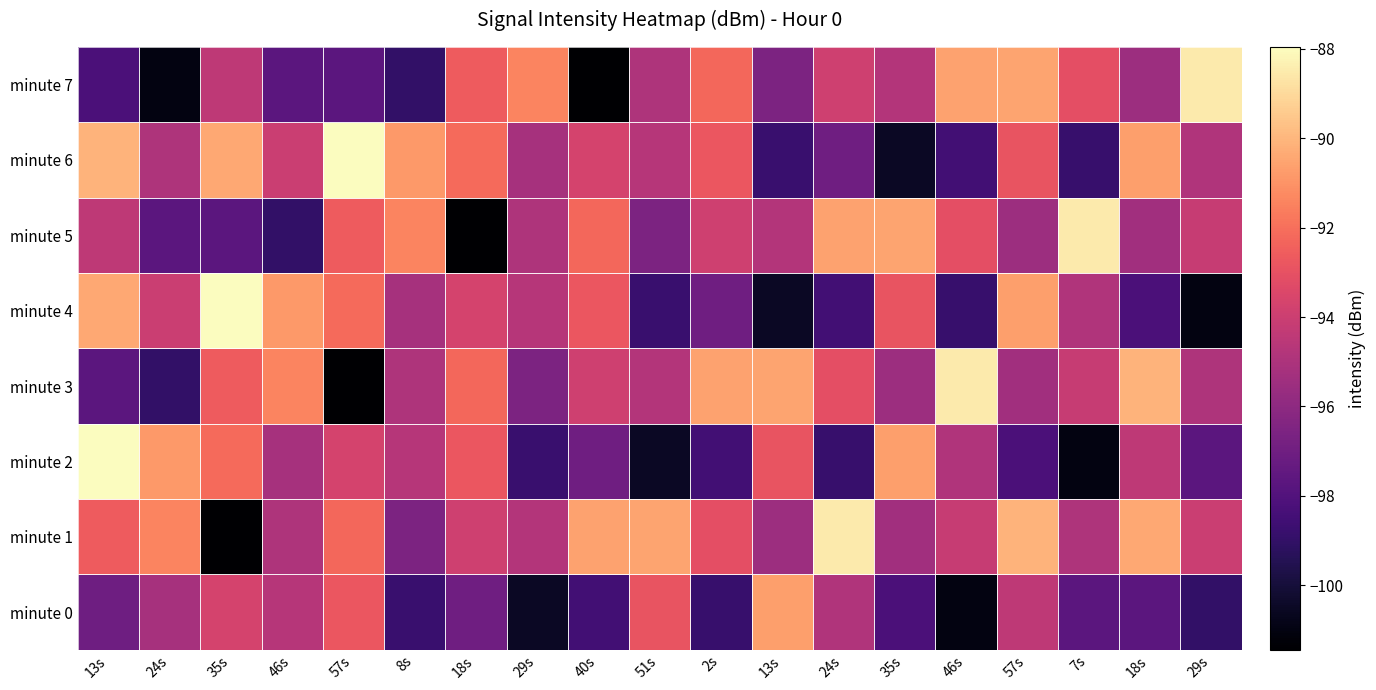

Reading left to right, transcribe all the data shown in this chart.

minute 0: 13s=-97.0	24s=-95.2	35s=-93.7	46s=-94.7	57s=-92.8	8s=-98.8	18s=-97.0	29s=-100.5	40s=-98.5	51s=-92.9	2s=-98.8	13s=-90.7	24s=-94.9	35s=-98.2	46s=-101.0	57s=-94.4	7s=-97.7	18s=-97.7	29s=-99.0
minute 1: 13s=-92.6	24s=-91.4	35s=-101.4	46s=-94.9	57s=-92.3	8s=-96.6	18s=-93.9	29s=-94.8	40s=-90.6	51s=-90.5	2s=-93.1	13s=-95.5	24s=-88.5	35s=-95.3	46s=-94.1	57s=-90.1	7s=-95.0	18s=-90.4	29s=-94.0
minute 2: 13s=-88.0	24s=-90.8	35s=-92.1	46s=-95.2	57s=-93.7	8s=-94.7	18s=-92.8	29s=-98.8	40s=-97.0	51s=-100.5	2s=-98.5	13s=-92.9	24s=-98.8	35s=-90.7	46s=-94.9	57s=-98.2	7s=-101.0	18s=-94.4	29s=-97.7
minute 3: 13s=-97.7	24s=-99.0	35s=-92.6	46s=-91.4	57s=-101.4	8s=-94.9	18s=-92.3	29s=-96.6	40s=-93.9	51s=-94.8	2s=-90.6	13s=-90.5	24s=-93.1	35s=-95.5	46s=-88.5	57s=-95.3	7s=-94.1	18s=-90.1	29s=-95.0
minute 4: 13s=-90.4	24s=-94.0	35s=-88.0	46s=-90.8	57s=-92.1	8s=-95.2	18s=-93.7	29s=-94.7	40s=-92.8	51s=-98.8	2s=-97.0	13s=-100.5	24s=-98.5	35s=-92.9	46s=-98.8	57s=-90.7	7s=-94.9	18s=-98.2	29s=-101.0
minute 5: 13s=-94.4	24s=-97.7	35s=-97.7	46s=-99.0	57s=-92.6	8s=-91.4	18s=-101.4	29s=-94.9	40s=-92.3	51s=-96.6	2s=-93.9	13s=-94.8	24s=-90.6	35s=-90.5	46s=-93.1	57s=-95.5	7s=-88.5	18s=-95.3	29s=-94.1
minute 6: 13s=-90.1	24s=-95.0	35s=-90.4	46s=-94.0	57s=-88.0	8s=-90.8	18s=-92.1	29s=-95.2	40s=-93.7	51s=-94.7	2s=-92.8	13s=-98.8	24s=-97.0	35s=-100.5	46s=-98.5	57s=-92.9	7s=-98.8	18s=-90.7	29s=-94.9
minute 7: 13s=-98.2	24s=-101.0	35s=-94.4	46s=-97.7	57s=-97.7	8s=-99.0	18s=-92.6	29s=-91.4	40s=-101.4	51s=-94.9	2s=-92.3	13s=-96.6	24s=-93.9	35s=-94.8	46s=-90.6	57s=-90.5	7s=-93.1	18s=-95.5	29s=-88.5